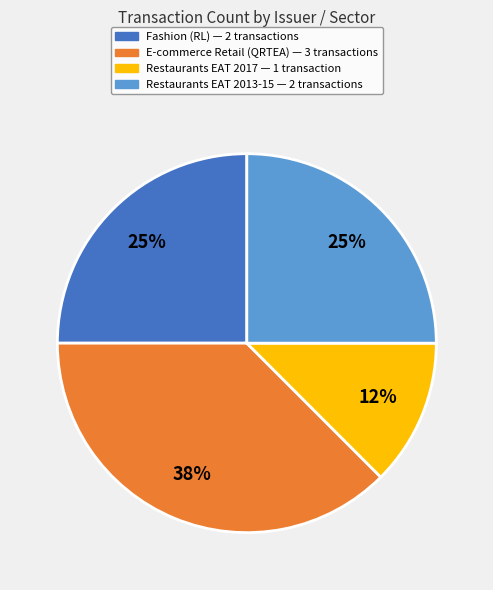

How many slices are in this pie chart?

4